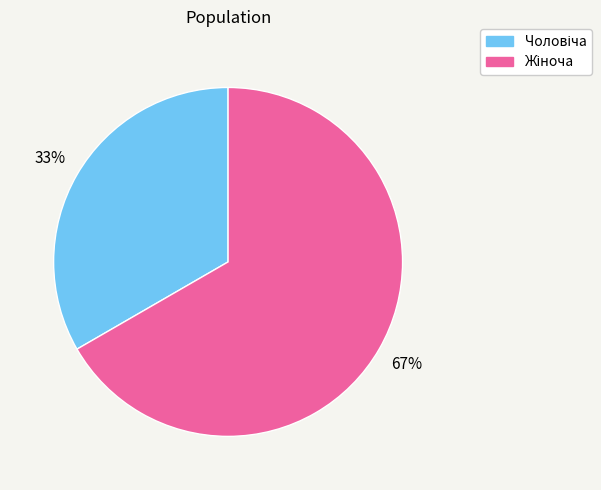

Does any single category account for the majority?

Yes